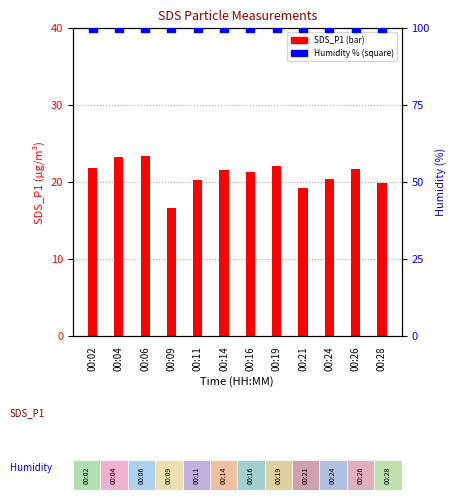

What is the total value across all series at 00:19?

122.0